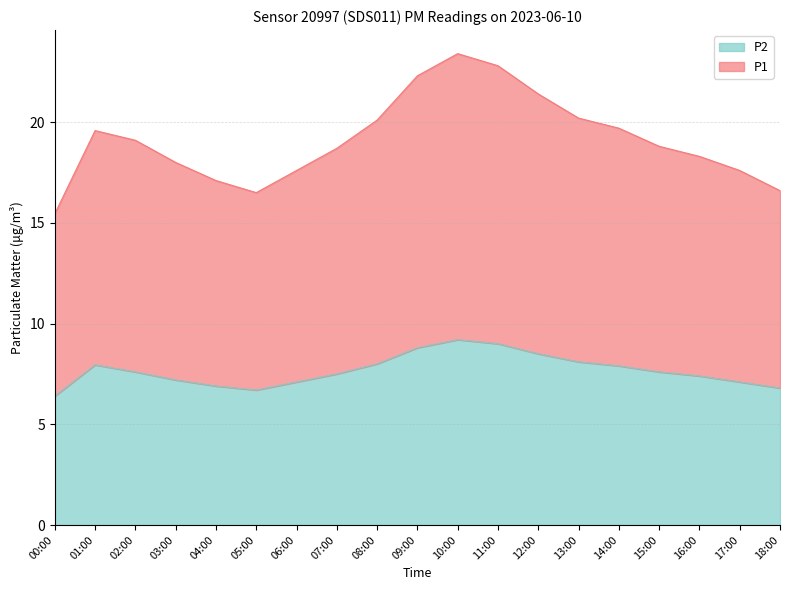

What is the spread (max minus min) of values at 15:00?

11.2